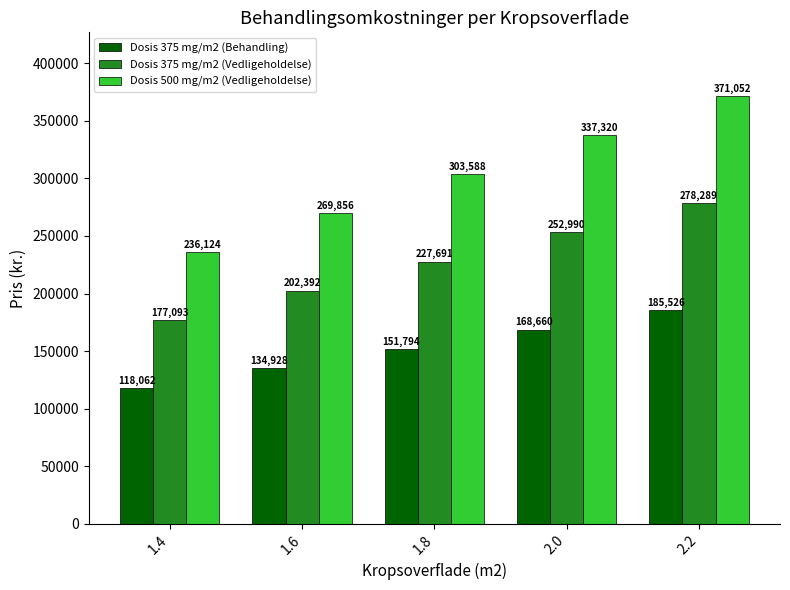

What are all the series names shown in the legend?

Dosis 375 mg/m2 (Behandling), Dosis 375 mg/m2 (Vedligeholdelse), Dosis 500 mg/m2 (Vedligeholdelse)